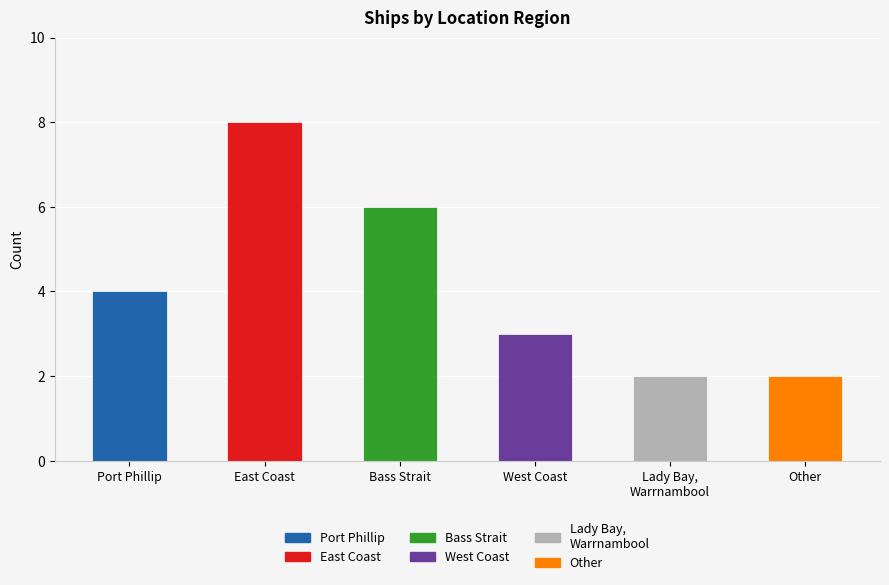

Are the bars grouped side by side (vs. stacked)?

No